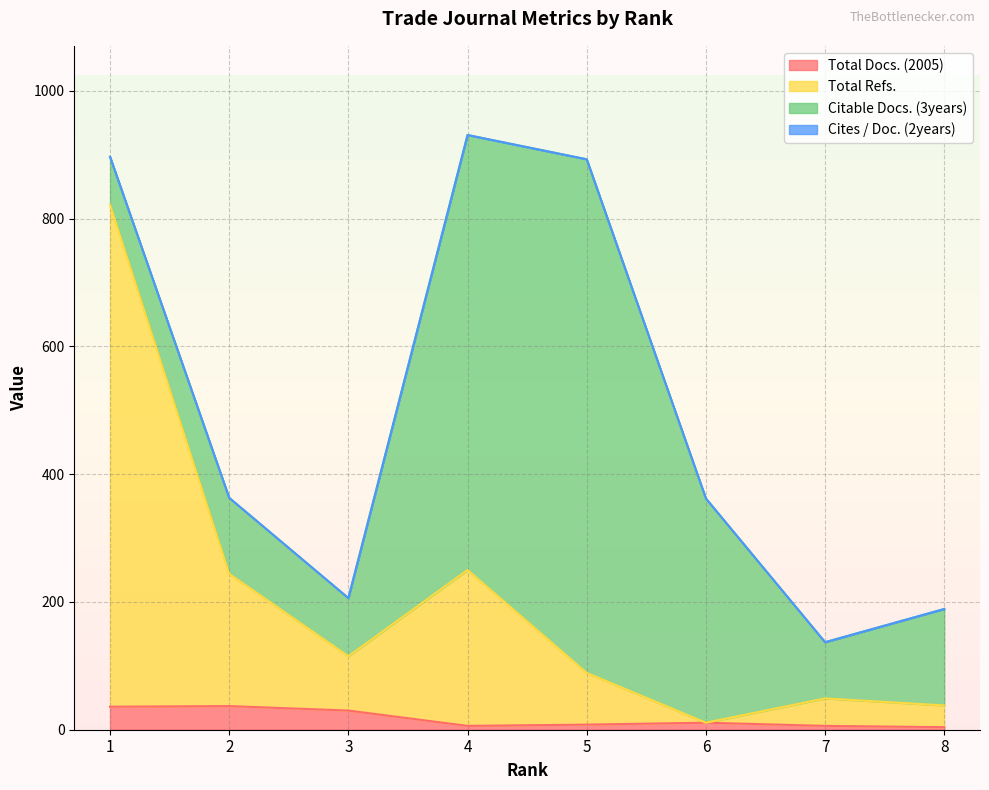

The value of Total Docs. (2005) at 2 is 37. True or false?

True